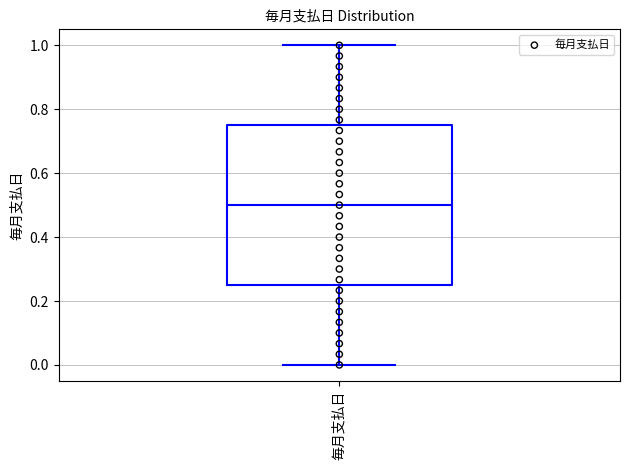

Read this box plot against the y-axis: the position of the median line, the range covered by the box, and the ends of both whiskers. The values are not printed on the chart, so give them approximately, as read against the axis.

median 0.50, box 0.26 to 0.76, whiskers 0.00 to 1.00